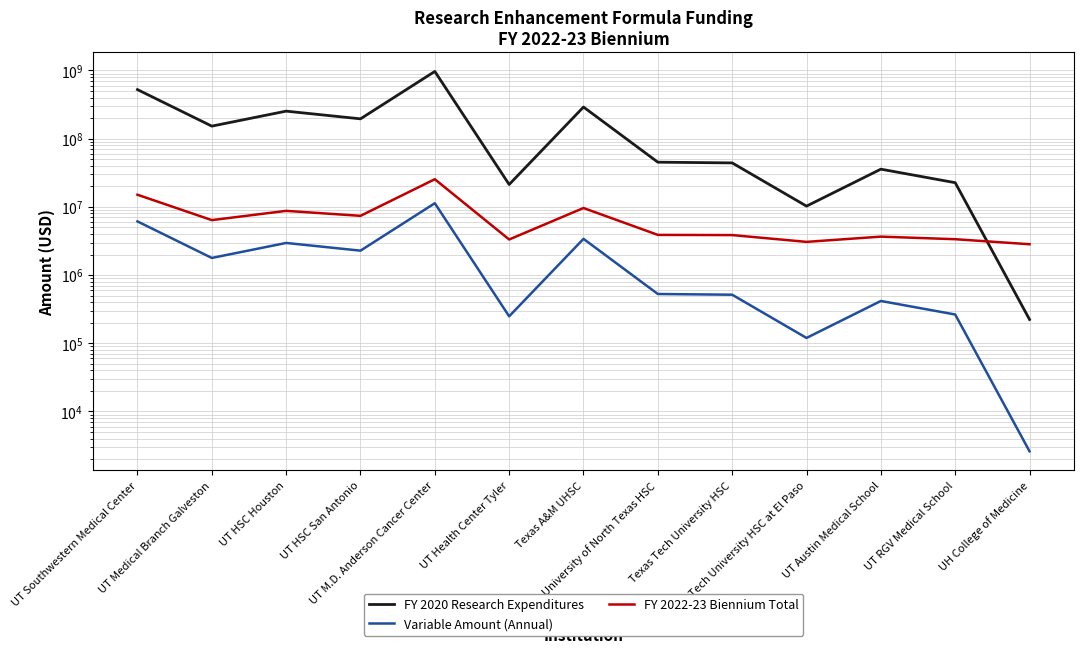

What is the maximum value shown in the chart?

967676566